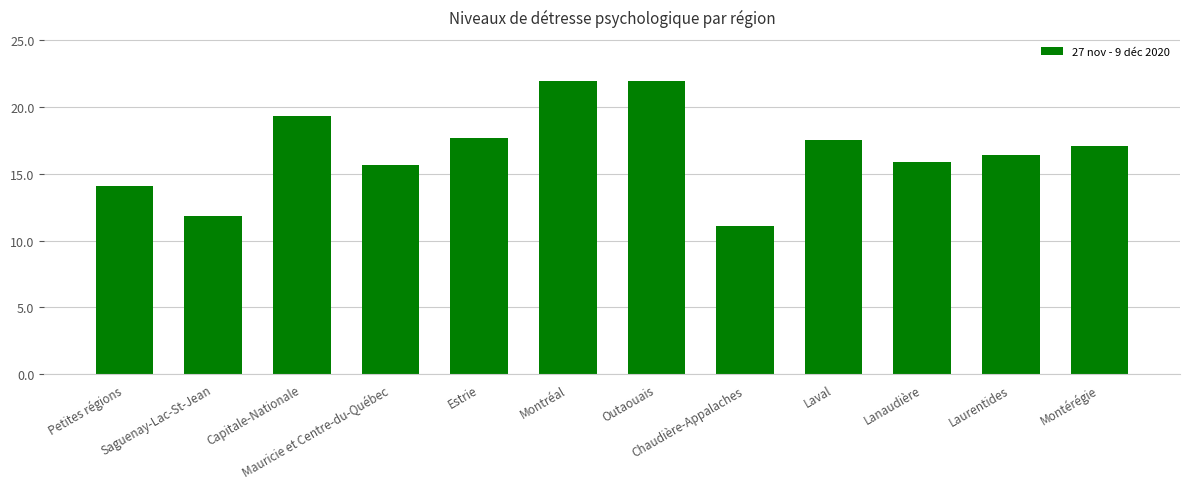

How many data points are less than 17?

6